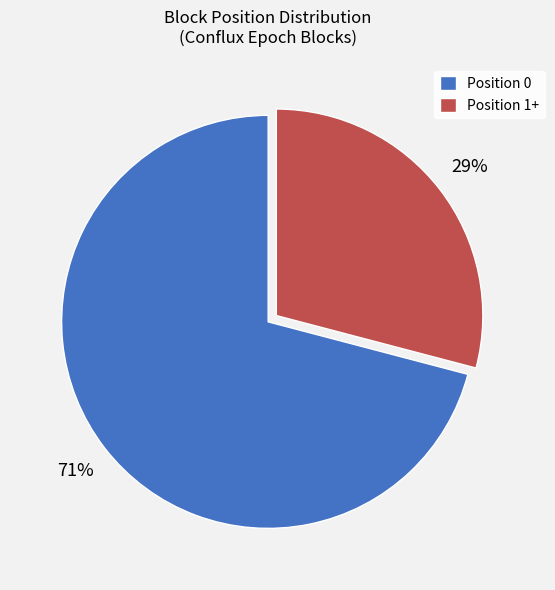

The Position 1+ slice represents 37% of the pie. True or false?

False